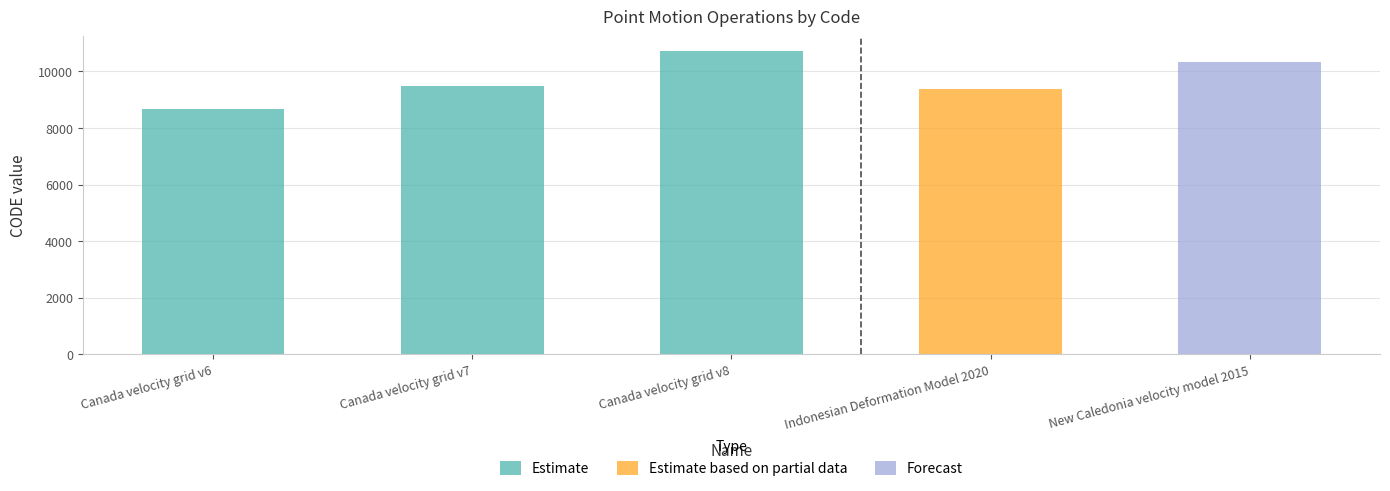

What is the difference between the Estimate values at Canada velocity grid v6 and Canada velocity grid v7?

807